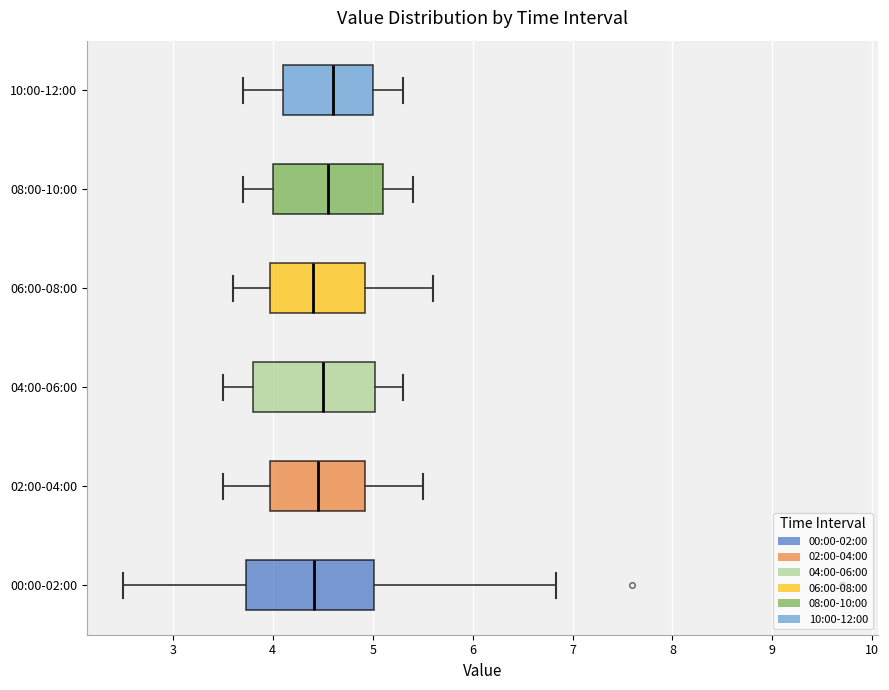

Reading bottom to top, transcribe this box plot: for each box, give where its median line is, the range the box spans, and where its two whiskers end, as read against the x-axis. The values are not printed on the chart, so give them approximately, as read against the axis.

00:00-02:00: median 4.4, box 3.7 to 5.0, whiskers 2.5 to 6.8
02:00-04:00: median 4.5, box 4.0 to 4.9, whiskers 3.5 to 5.5
04:00-06:00: median 4.5, box 3.8 to 5.0, whiskers 3.5 to 5.3
06:00-08:00: median 4.4, box 4.0 to 4.9, whiskers 3.6 to 5.6
08:00-10:00: median 4.6, box 4.0 to 5.1, whiskers 3.7 to 5.4
10:00-12:00: median 4.6, box 4.1 to 5.0, whiskers 3.7 to 5.3